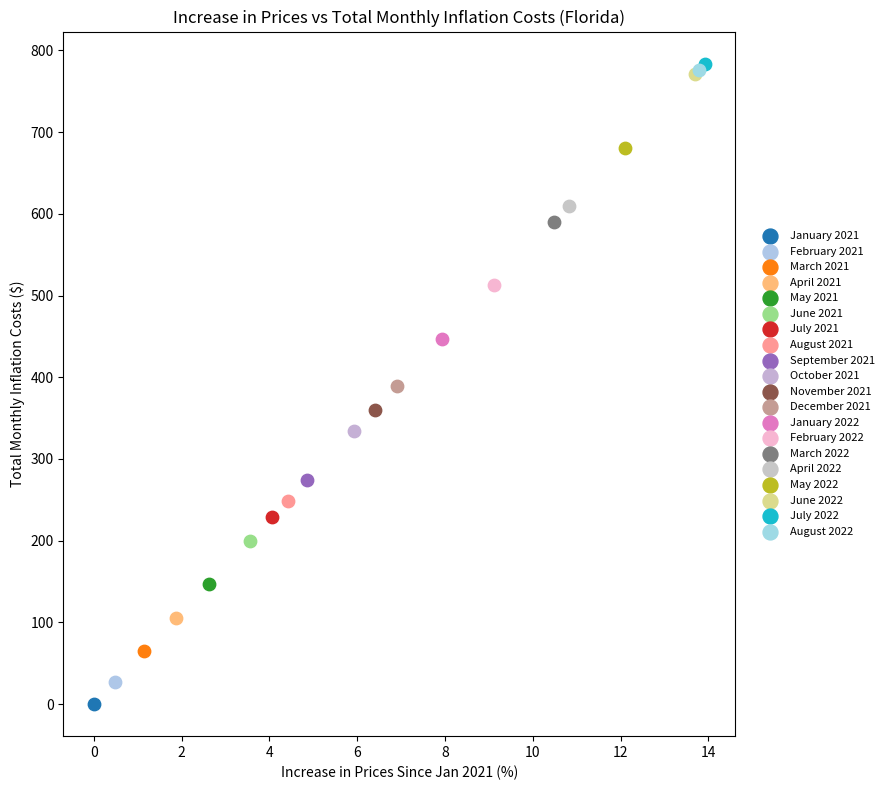

Which series reaches the minimum Y coordinate?

January 2021